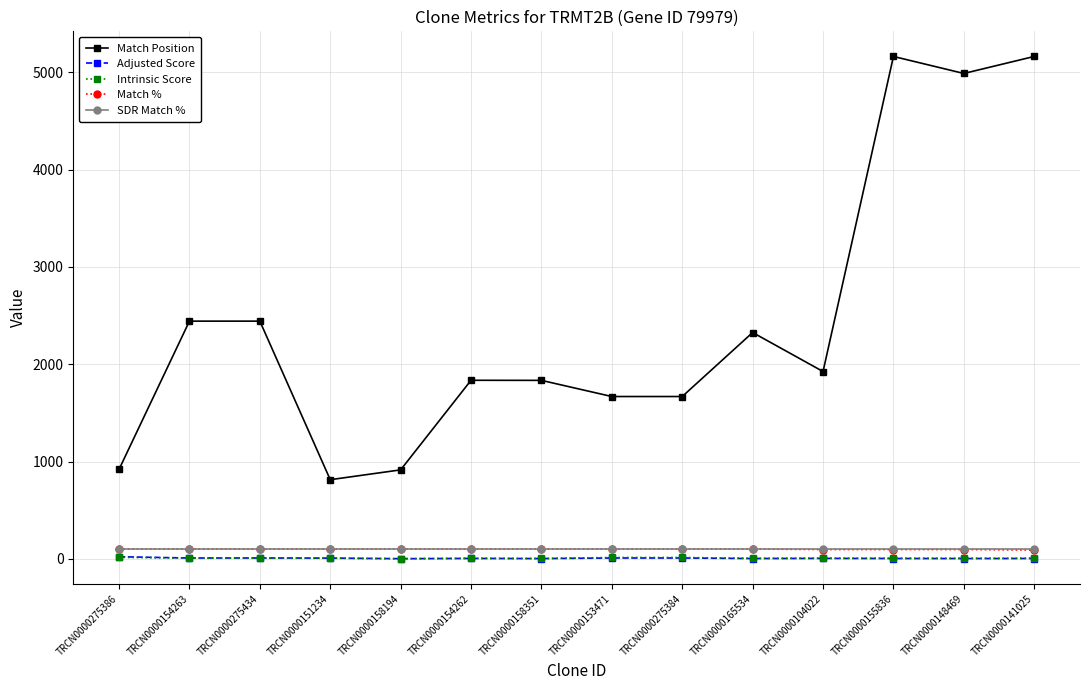

What is the sum of all Match Position values?

34105.0